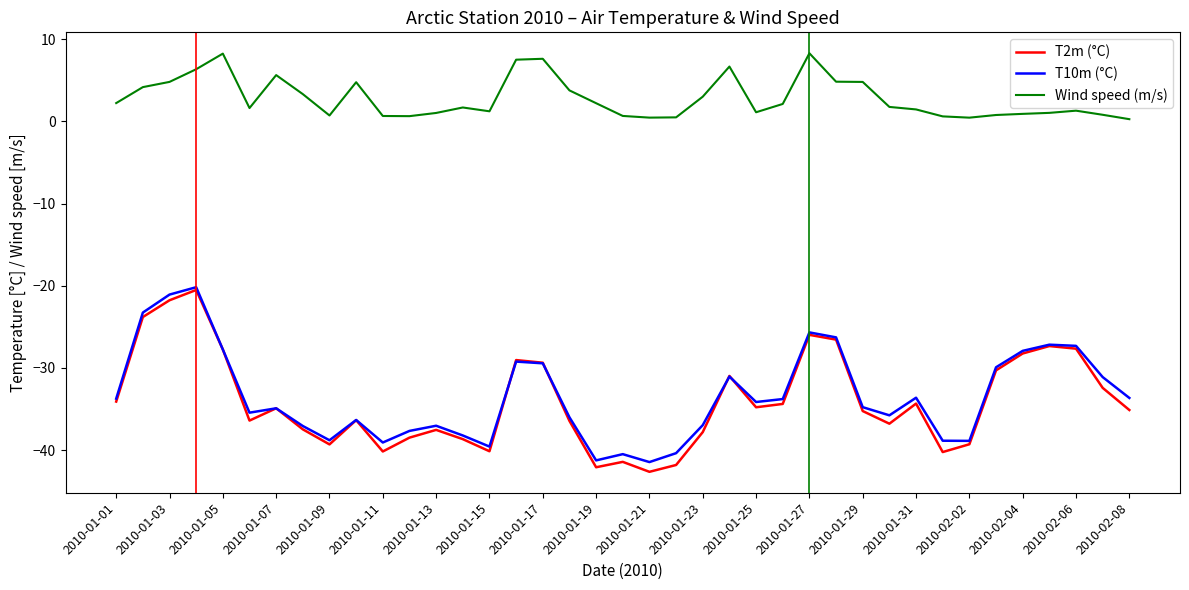

What is the maximum value shown in the chart?

8.3